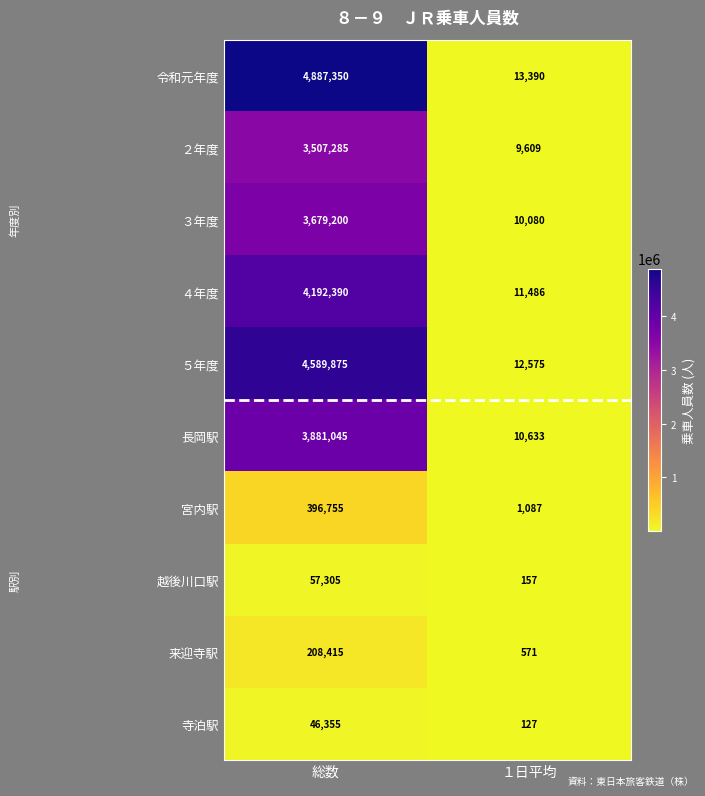

Which series has the largest total across all categories?

令和元年度